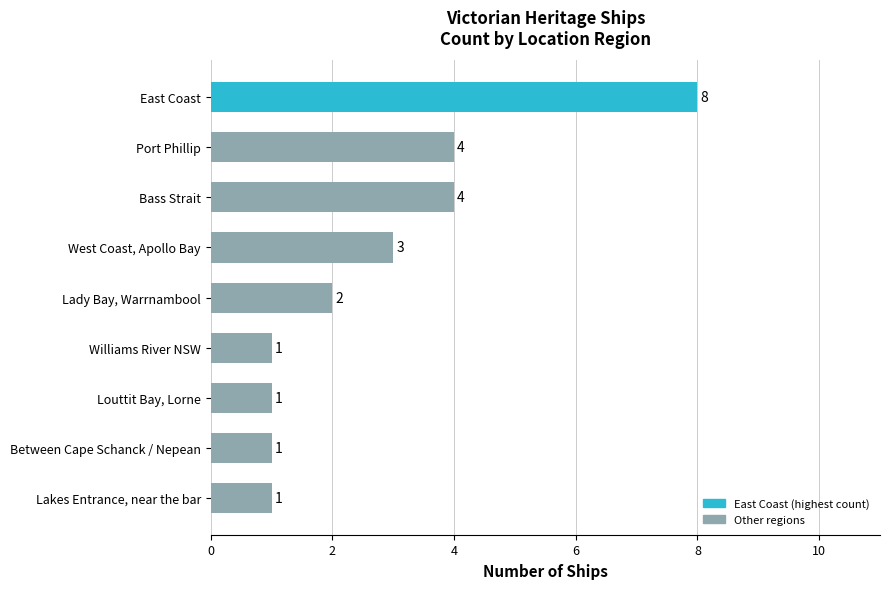

True or false: the data shows 1 at Lakes Entrance, near the bar.

True